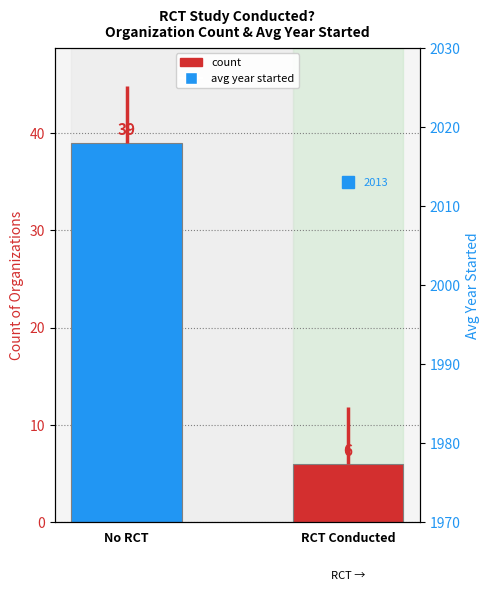

Reading left to right, transcribe all the data shown in this chart.

Organization Count: 39	6
Avg Year Started: 2014	2013